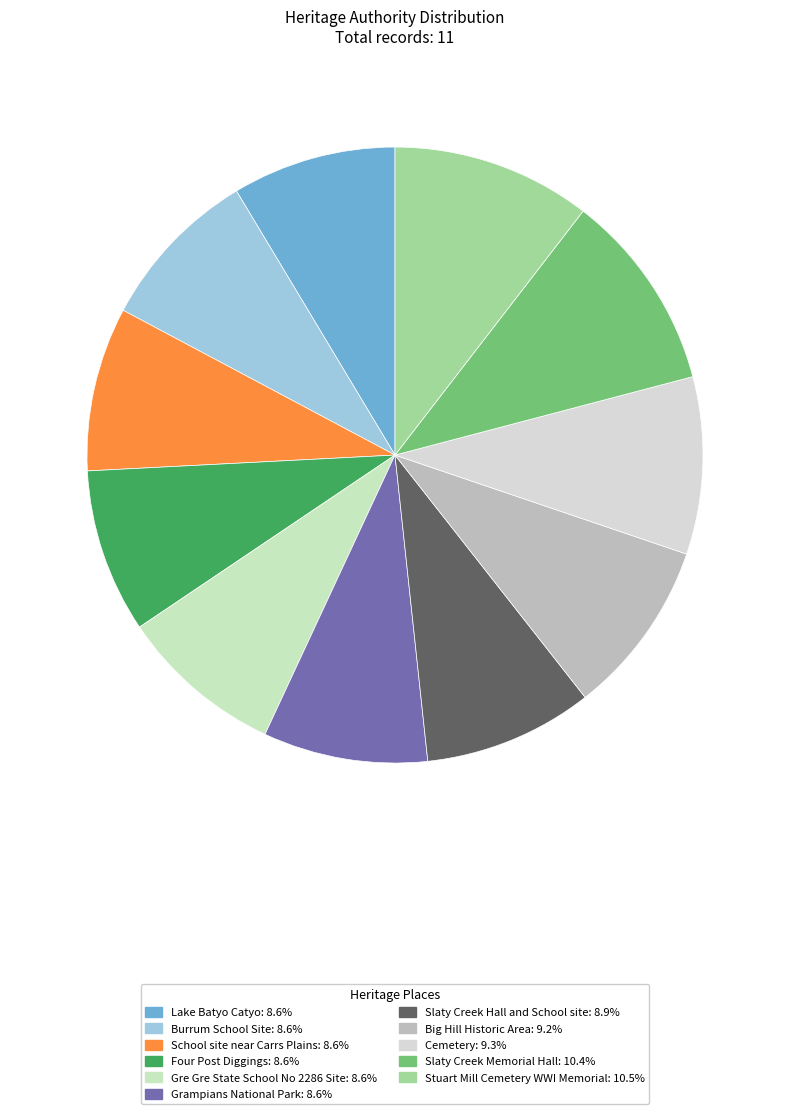

Which category has the smallest portion of the pie?

Lake Batyo Catyo